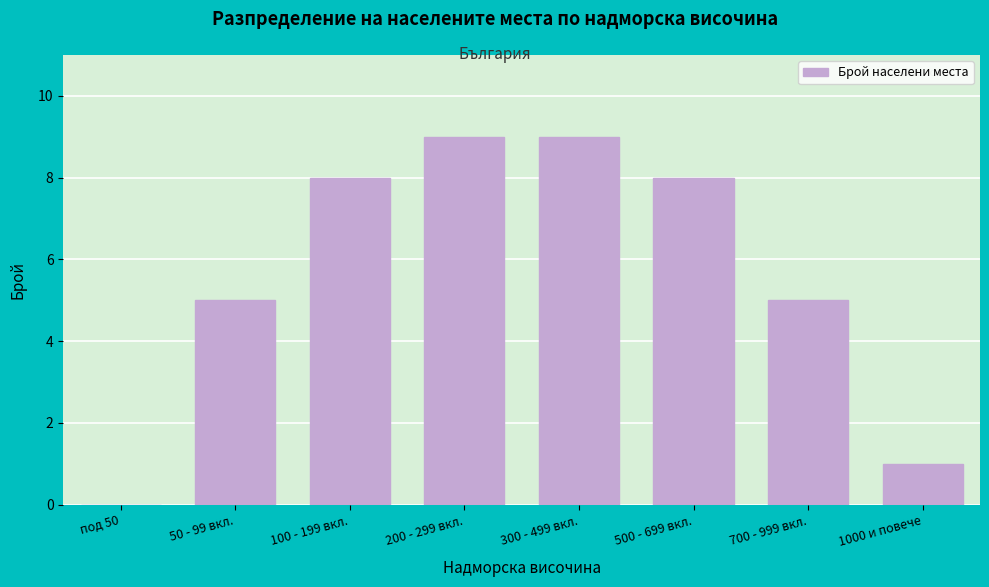

Reading right to left, what are all the values shown in this chart?

1000 и повече=1	700 - 999 вкл.=5	500 - 699 вкл.=8	300 - 499 вкл.=9	200 - 299 вкл.=9	100 - 199 вкл.=8	50 - 99 вкл.=5	под 50=0